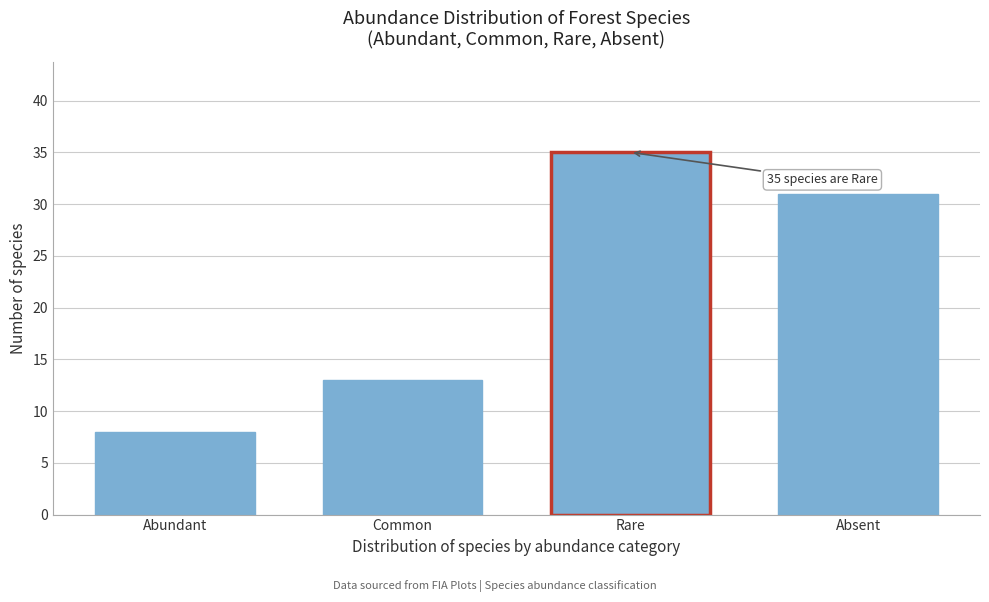

Reading left to right, what are all the values shown in this chart?

8	13	35	31